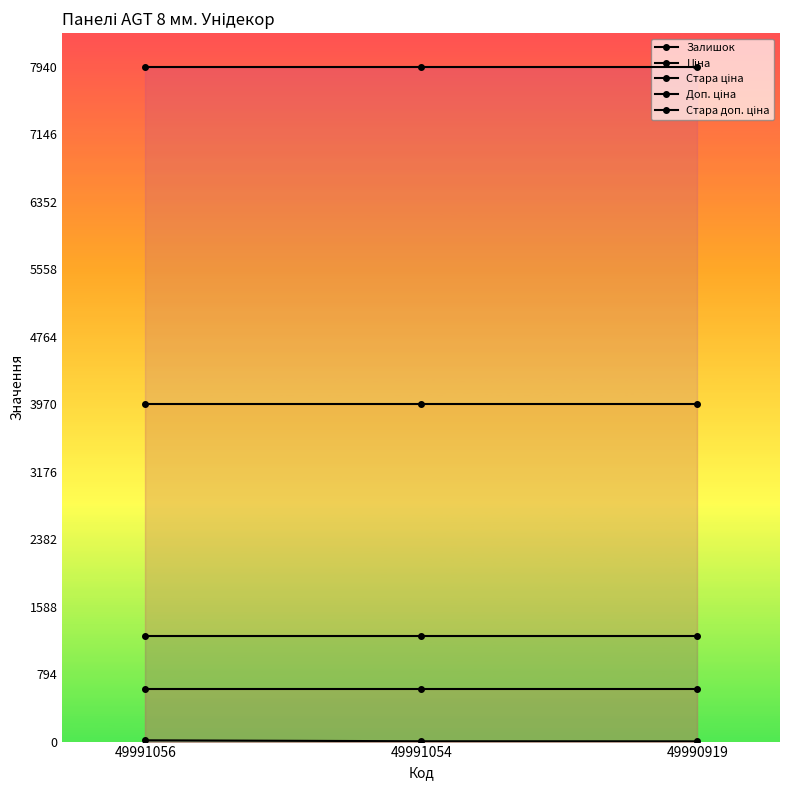

Is it true that Стара доп. ціна equals 7940.0 at 49990919?

True